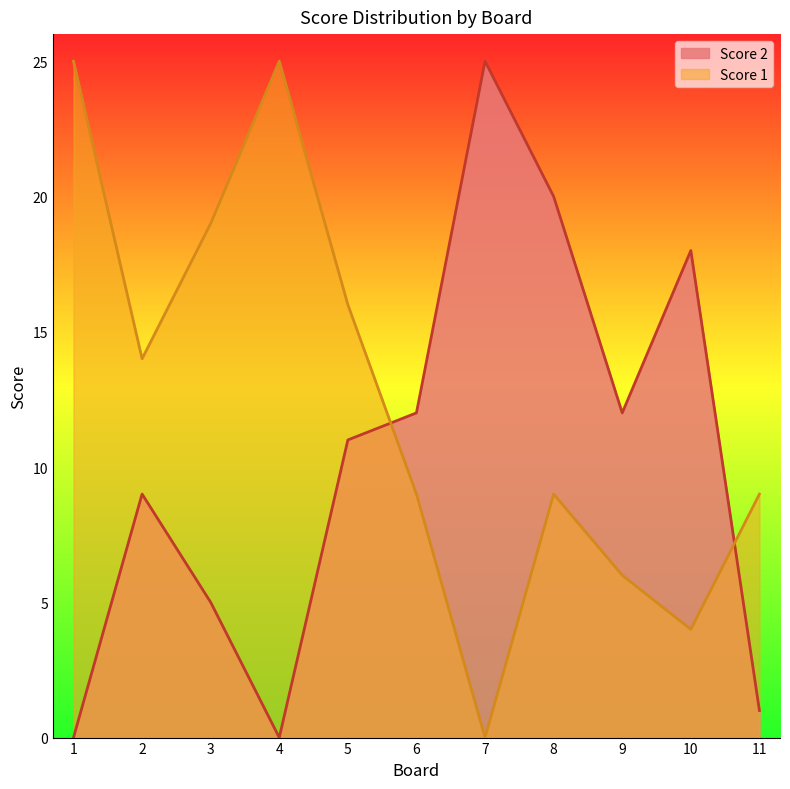

Where does the Score 1 series first go above 9?

1